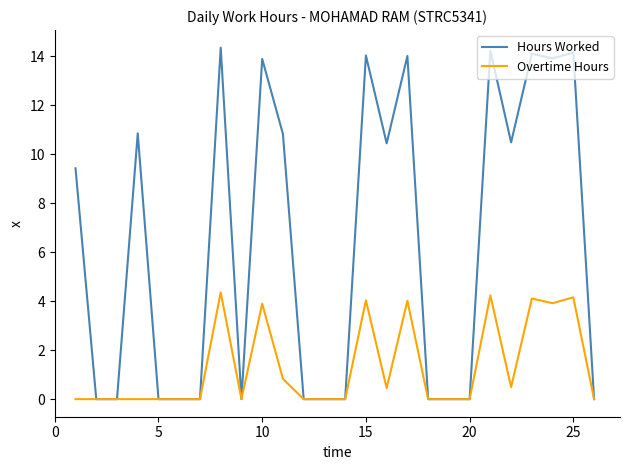

Which series has the largest total across all categories?

Hours Worked